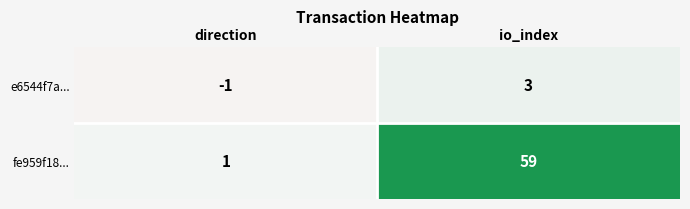

Reading right to left, what are all the values shown in this chart?

e6544f7a...: io_index=3	direction=-1
fe959f18...: io_index=59	direction=1